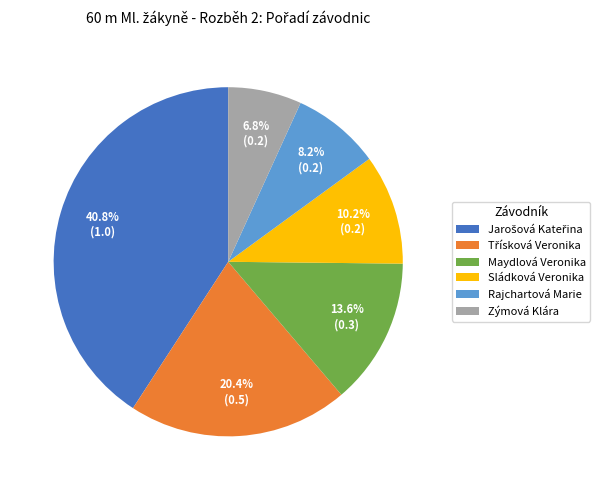

Does Rajchartová Marie account for over 50% of the chart?

No